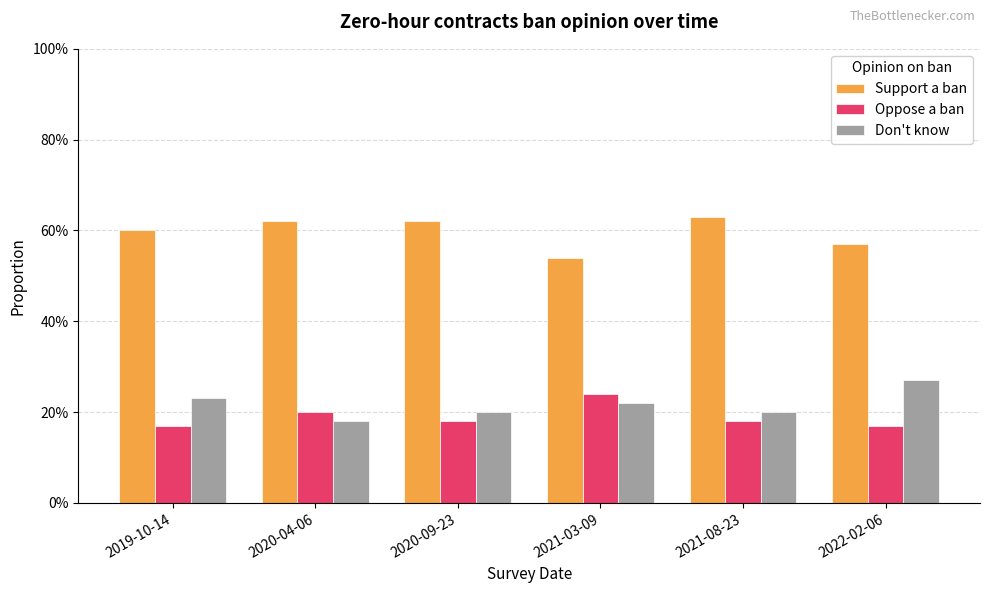

Is the value of Don't know at 2020-04-06 greater than the value of Oppose a ban at 2021-08-23?

No